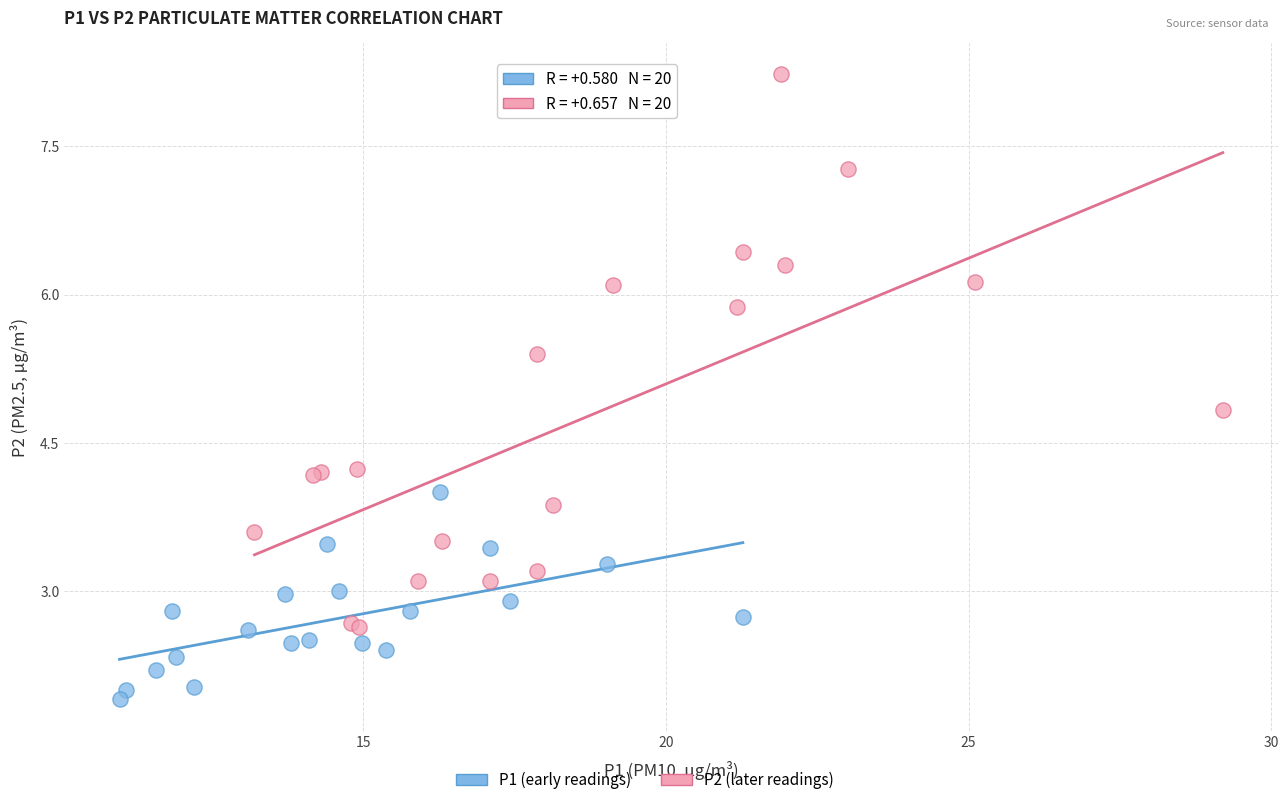

Which series reaches the maximum Y coordinate?

P2 (later readings)